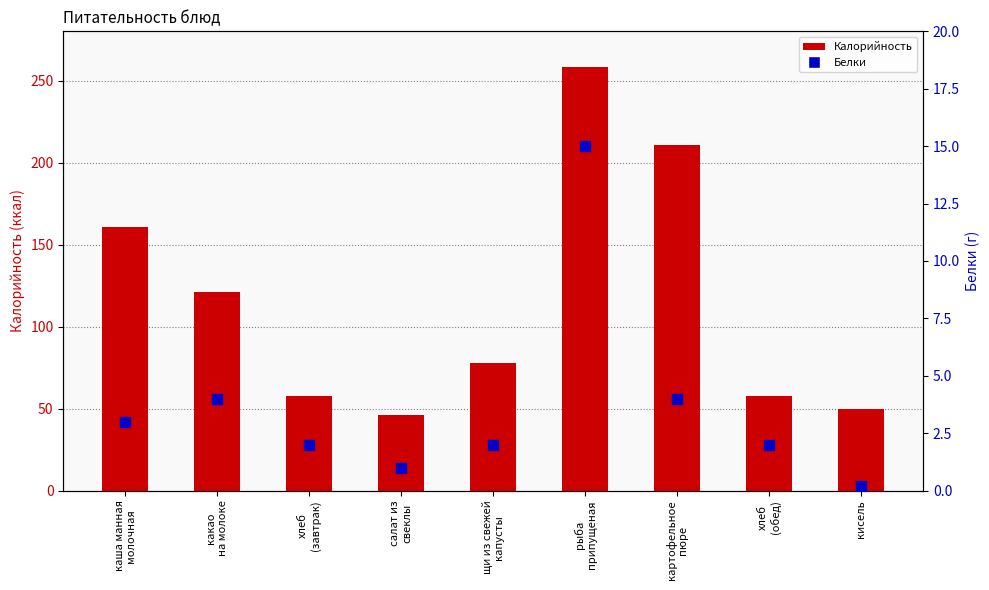

At which category is the sum across all series the highest?

рыба
припущеная